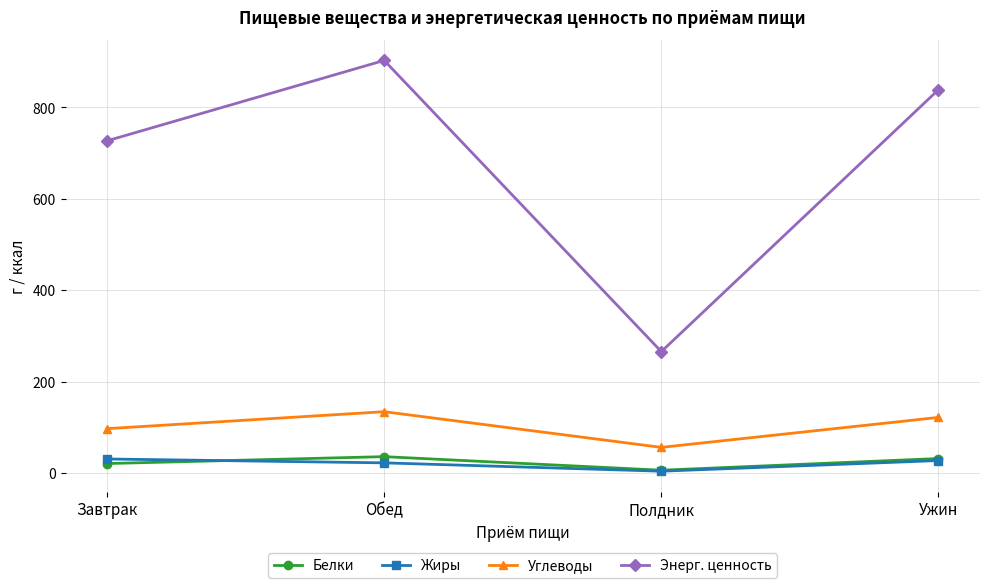

What are all the series names shown in the legend?

Белки, Жиры, Углеводы, Энерг. ценность